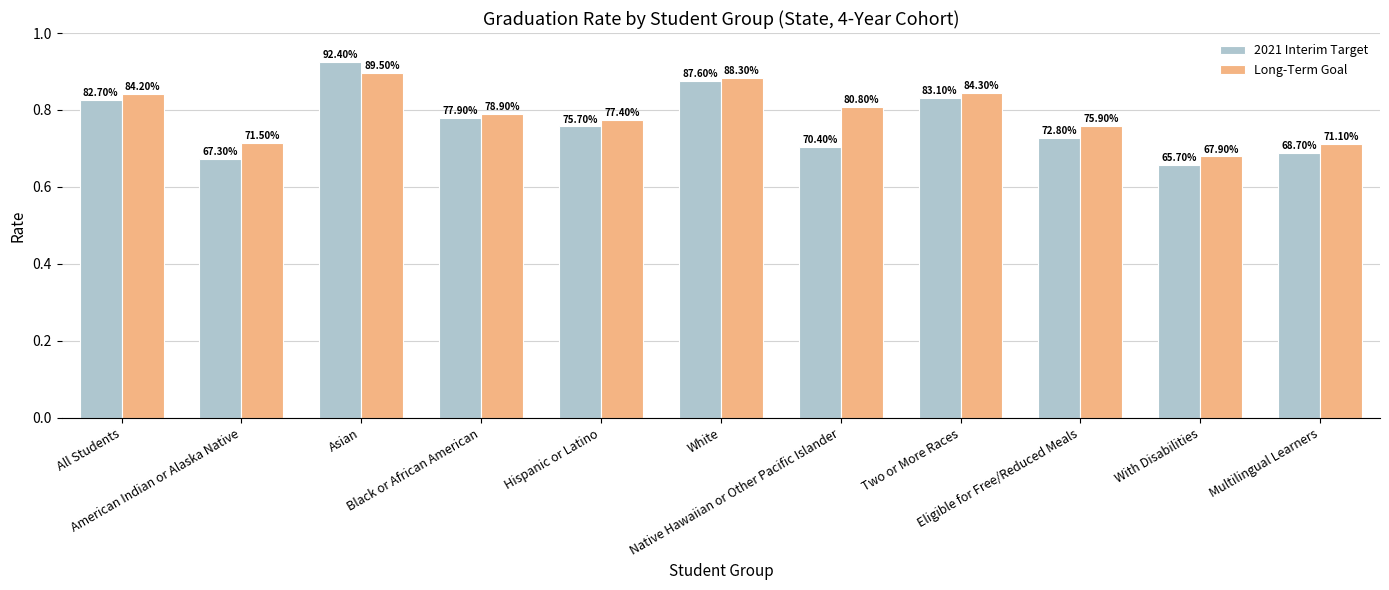

What is the difference between the maximum and minimum values in the Long-Term Goal series?

0.2